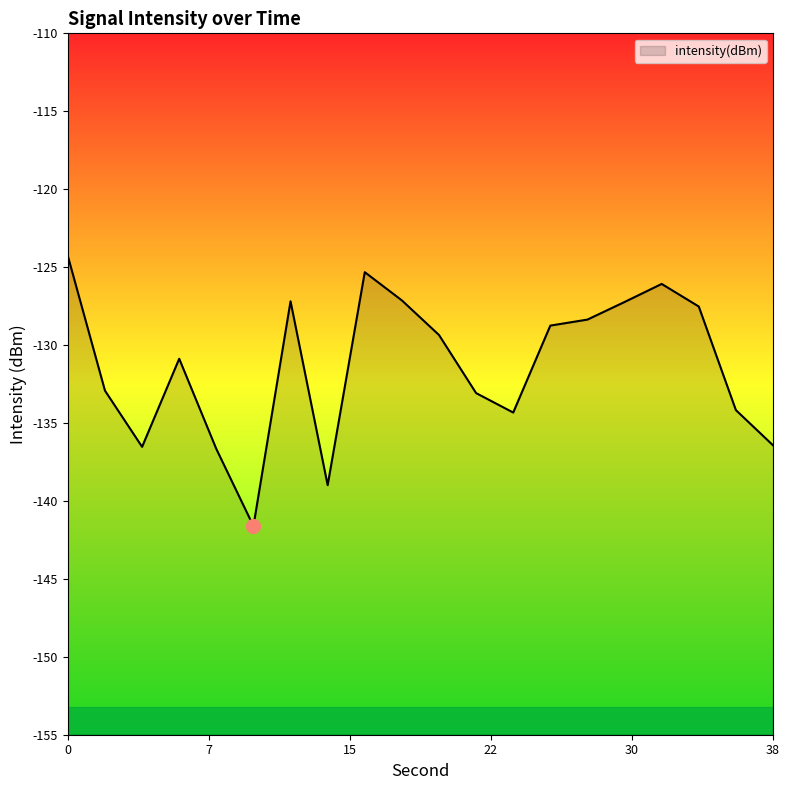

Reading left to right, list all the values displayed in this chart.

-124.3	-132.9	-136.5	-130.9	-136.7	-141.6	-127.2	-139.0	-125.3	-127.1	-129.4	-133.1	-134.3	-128.8	-128.4	-127.2	-126.1	-127.5	-134.2	-136.4